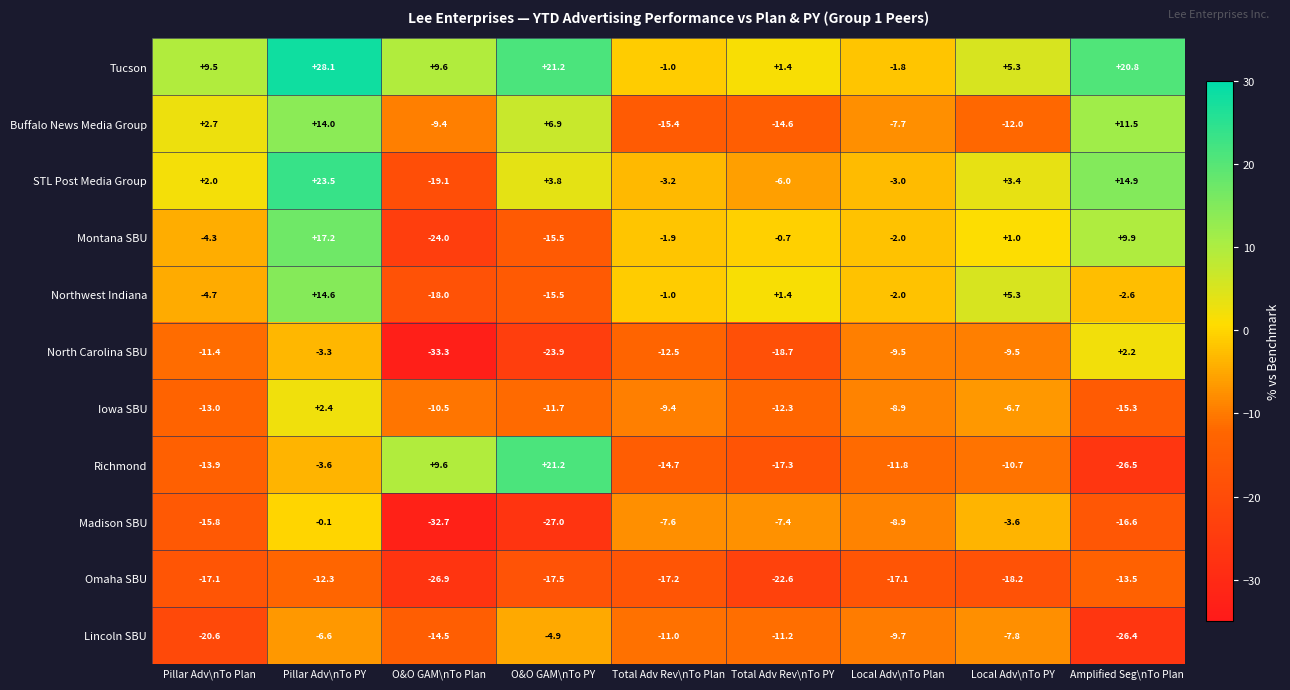

What is the sum of all Omaha SBU values?

-162.4